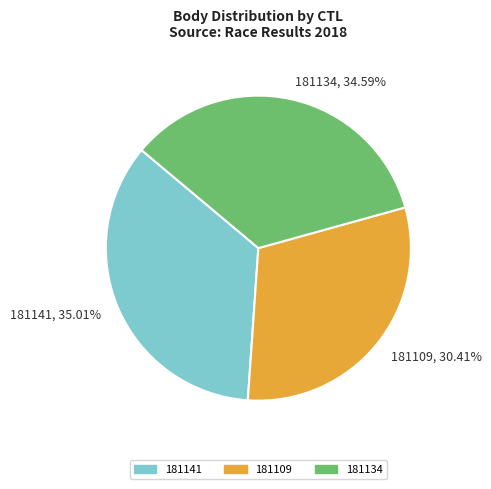

To the nearest percent, what is the combined percentage of 181141 and 181134?

70%